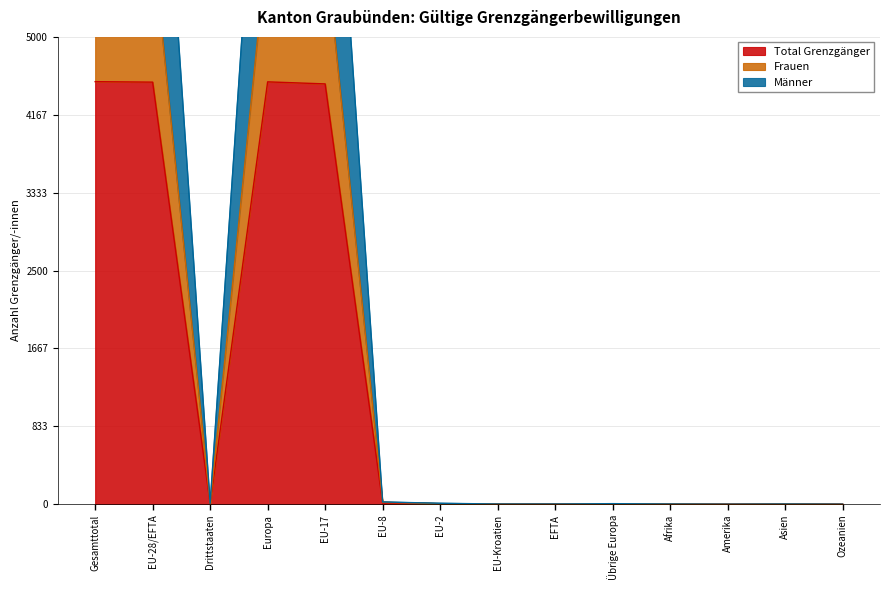

Reading left to right, what are all the values shown in this chart?

Total Grenzgänger: Gesamttotal=4521	EU-28/EFTA=4516	Drittstaaten=5	Europa=4519	EU-17=4497	EU-8=12	EU-2=5	EU-Kroatien=1	EFTA=1	Übrige Europa=3	Afrika=1	Amerika=0	Asien=1	Ozeanien=0
Frauen: Gesamttotal=6039	EU-28/EFTA=6030	Drittstaaten=9	Europa=6035	EU-17=6000	EU-8=21	EU-2=6	EU-Kroatien=2	EFTA=1	Übrige Europa=5	Afrika=2	Amerika=0	Asien=2	Ozeanien=0
Männer: Gesamttotal=9042	EU-28/EFTA=9032	Drittstaaten=10	Europa=9038	EU-17=8994	EU-8=24	EU-2=10	EU-Kroatien=2	EFTA=2	Übrige Europa=6	Afrika=2	Amerika=0	Asien=2	Ozeanien=0